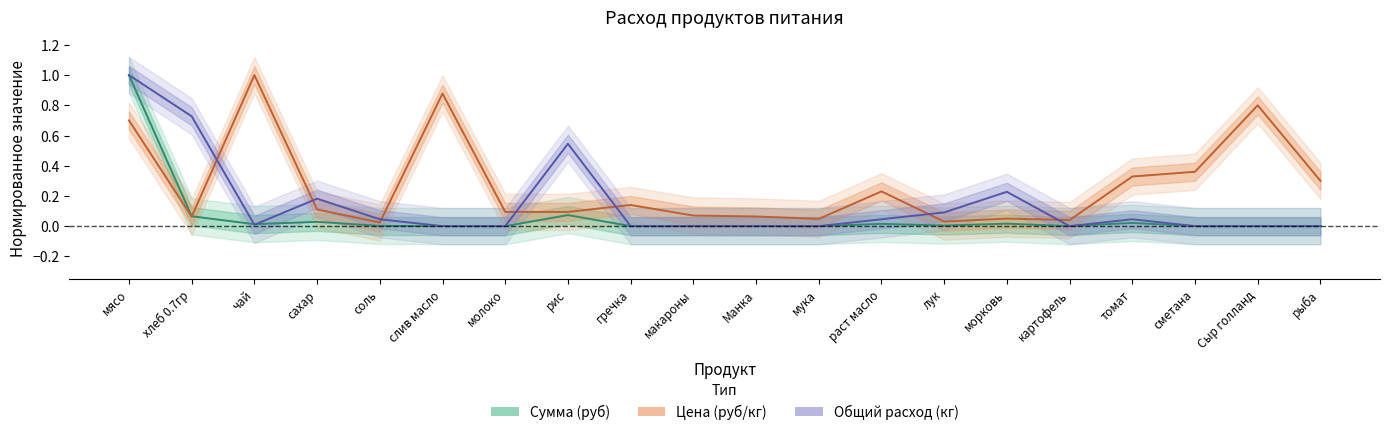

How many categories are shown in the chart?

20